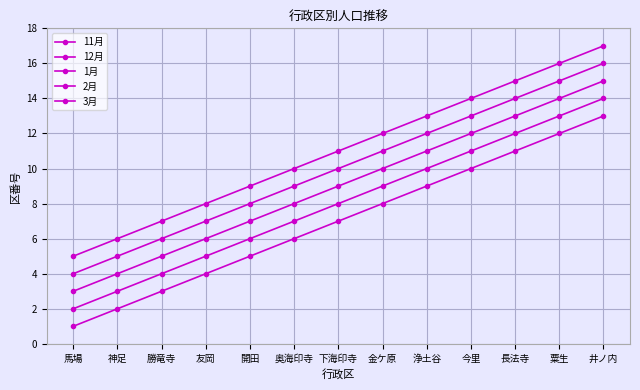

How many lines are shown in the chart?

5